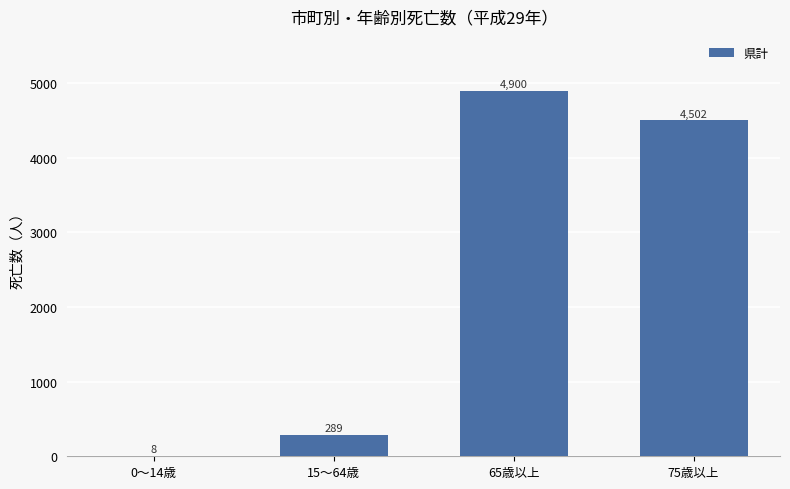

Reading left to right, transcribe all the data shown in this chart.

0～14歳=8	15～64歳=289	65歳以上=4900	75歳以上=4502